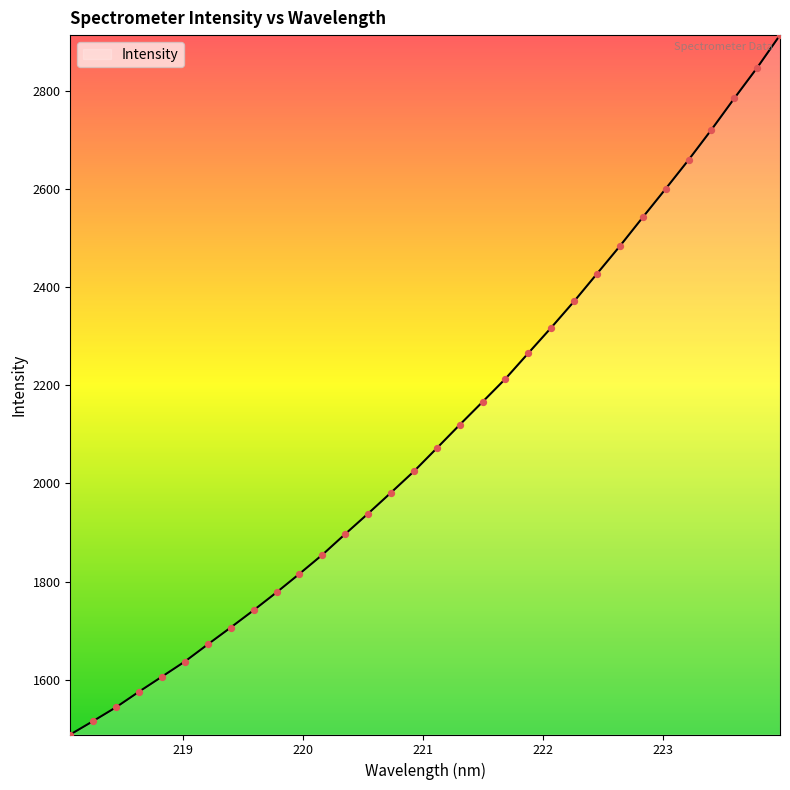

What is the difference between the maximum and minimum values?

1427.2